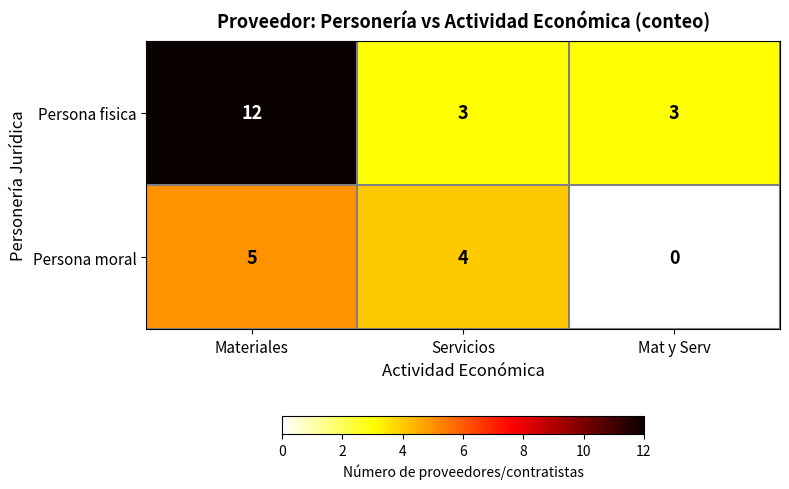

What is the average value of the Persona moral series?

3